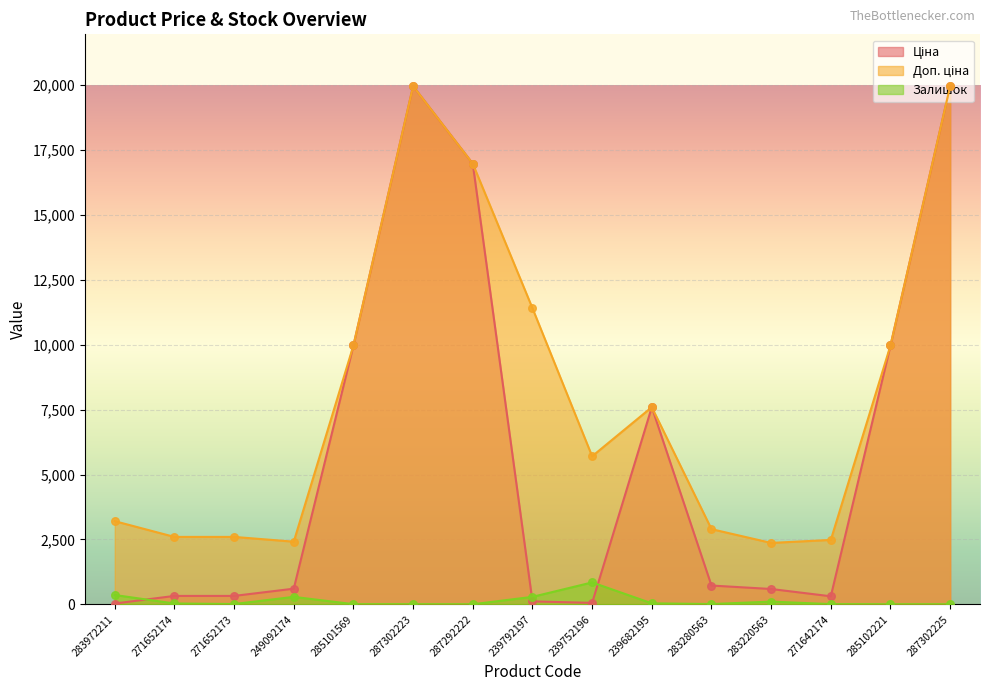

At how many categories does at least one series exceed 4205?

8